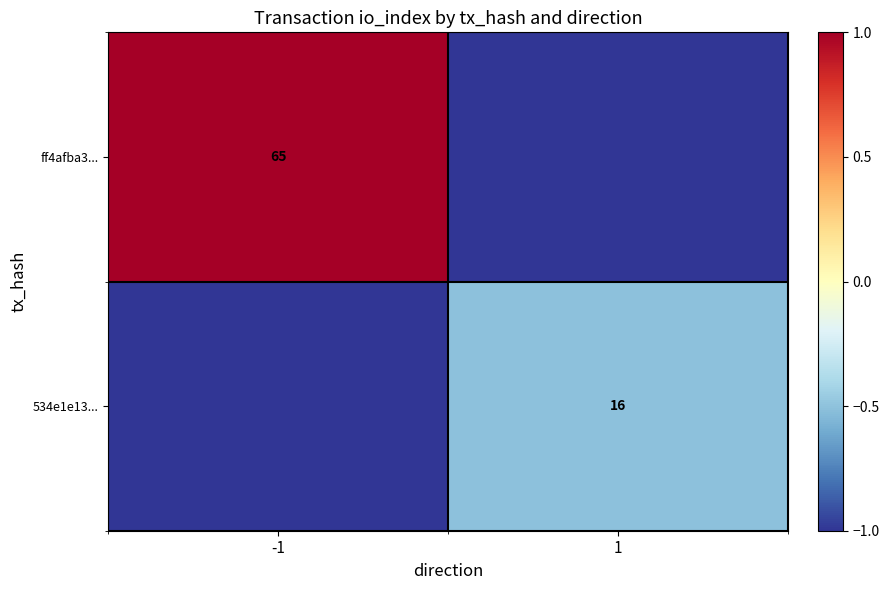

The 534e1e13... series shows 21 at 1. True or false?

False